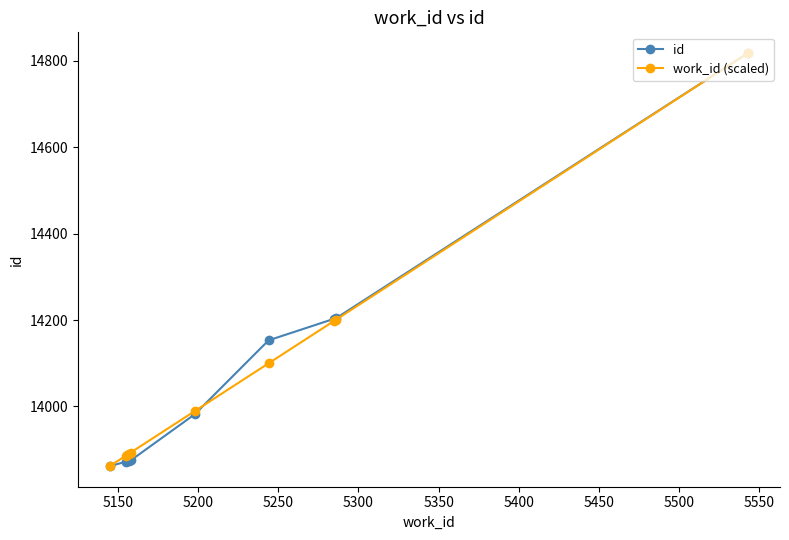

What is the highest value of the work_id (scaled) series?

14818.0